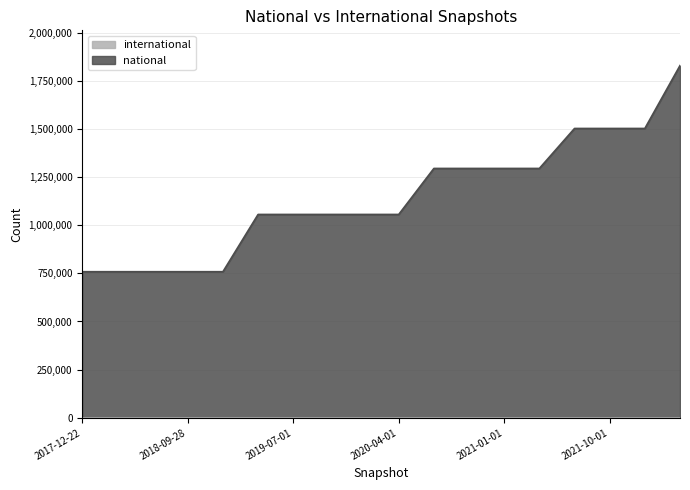

Rank the categories by value from lowest to highest.

2017-12-22, 2018-04-09, 2018-07-11, 2018-09-28, 2019-01-01, 2019-04-06, 2019-07-01, 2019-10-09, 2020-01-01, 2020-04-01, 2020-07-01, 2020-10-01, 2021-01-01, 2021-04-01, 2021-07-01, 2021-10-01, 2022-01-01, 2022-04-01